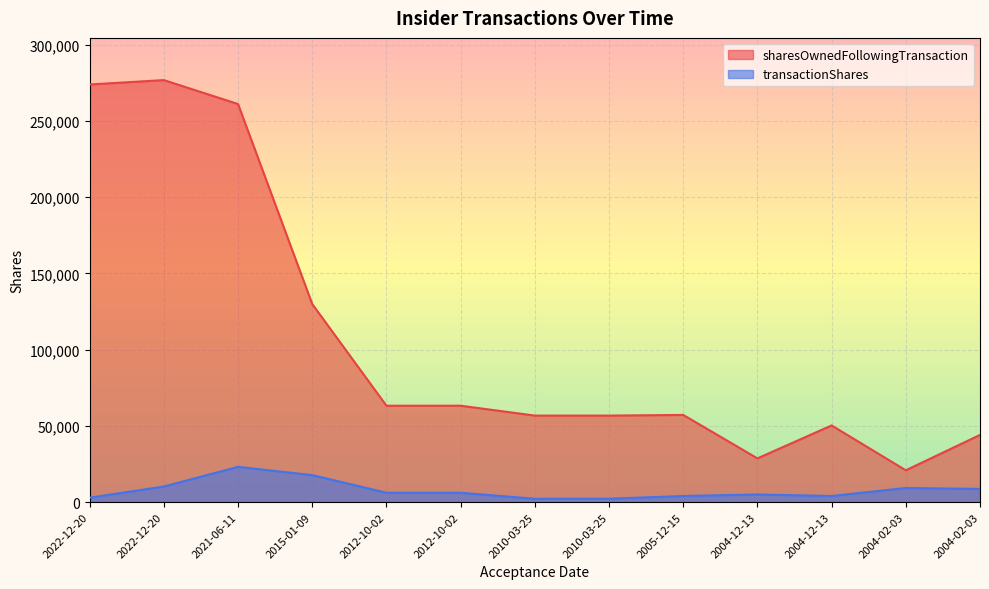

What is the value of the transactionShares point at the 9th from the left?

4000